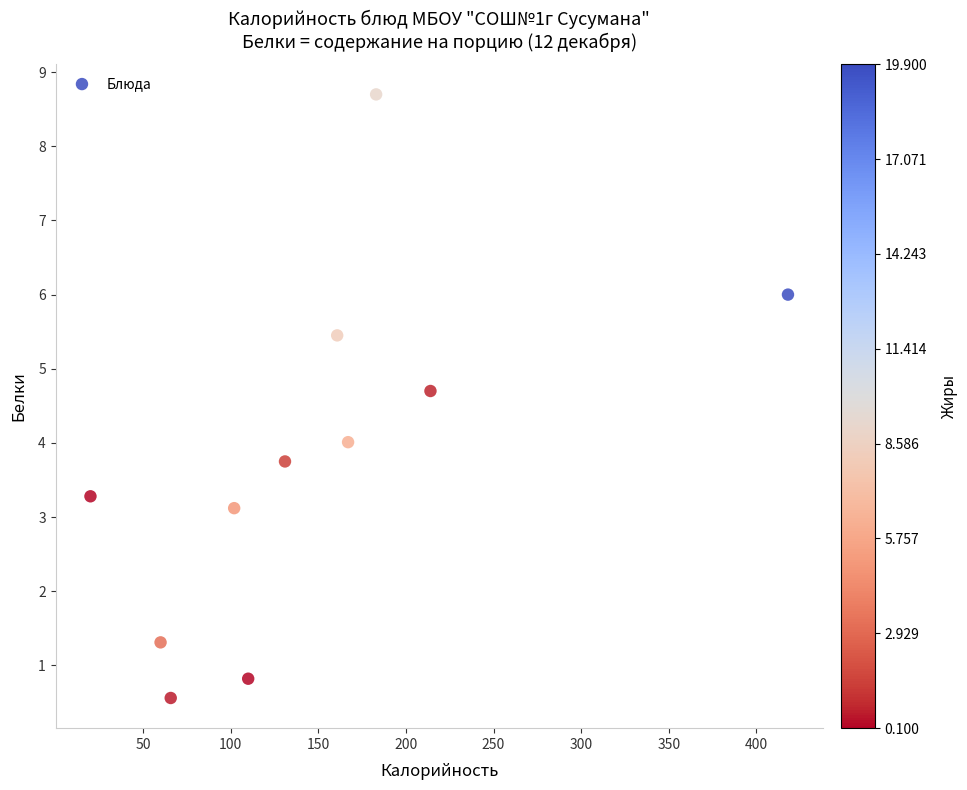

What is the range of X values (max minus min)?

398.0